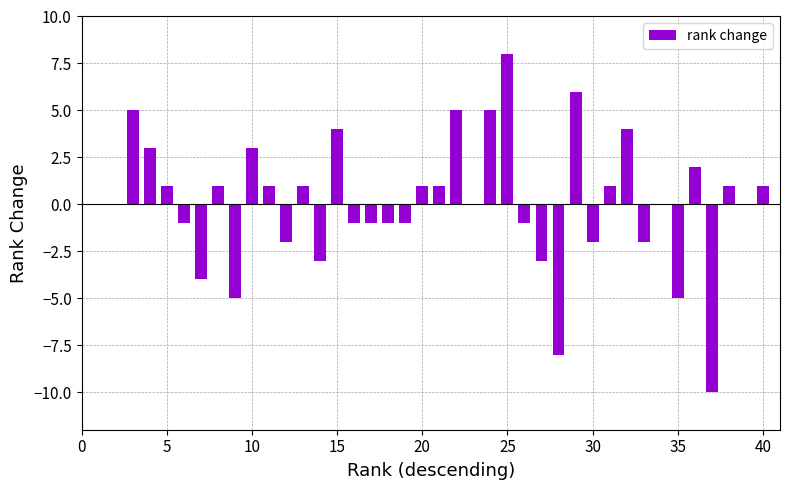

What is the sum of all values?

4